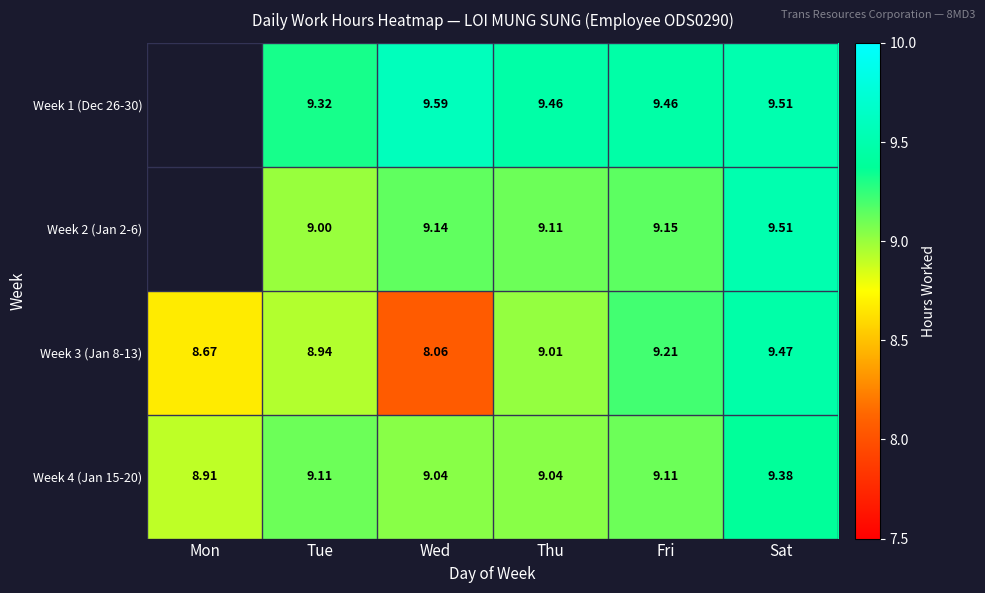

Count the number of categories in the chart.

6